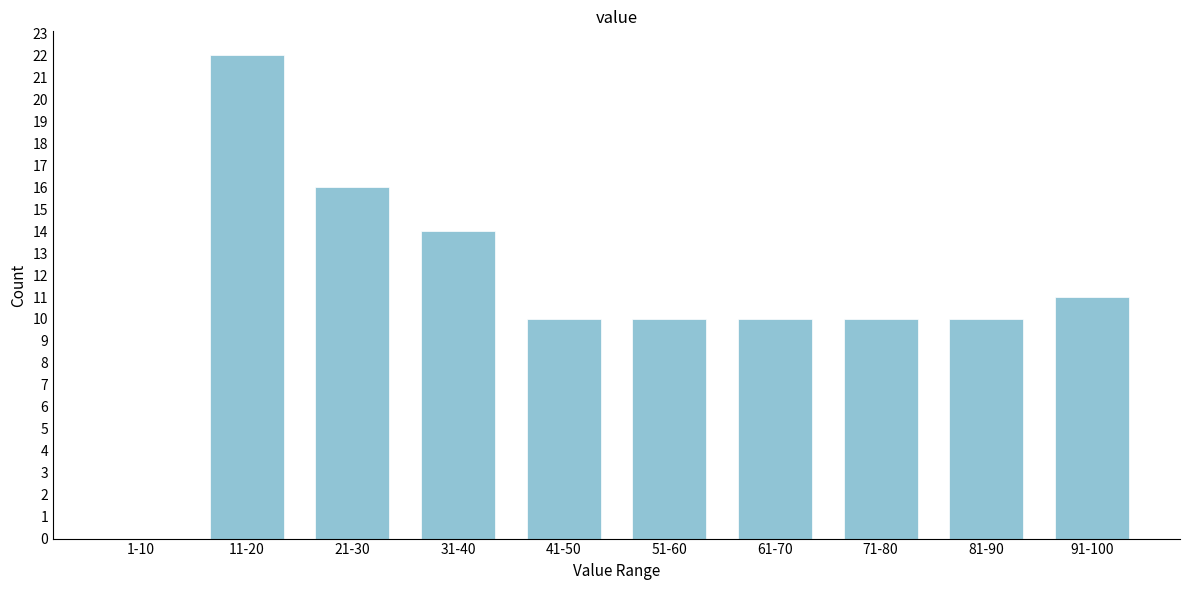

Reading left to right, transcribe all the data shown in this chart.

1-10=0	11-20=22	21-30=16	31-40=14	41-50=10	51-60=10	61-70=10	71-80=10	81-90=10	91-100=11